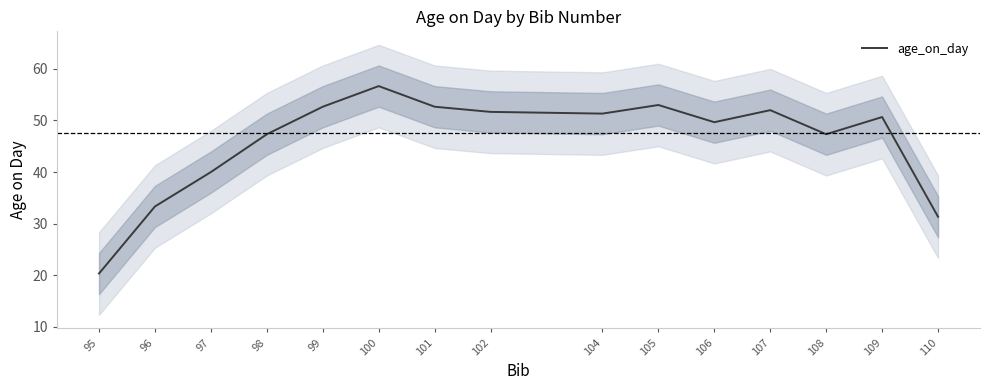

List the labels in order of value, smallest first.

95, 110, 96, 97, 98, 108, 106, 109, 104, 102, 107, 99, 101, 105, 100